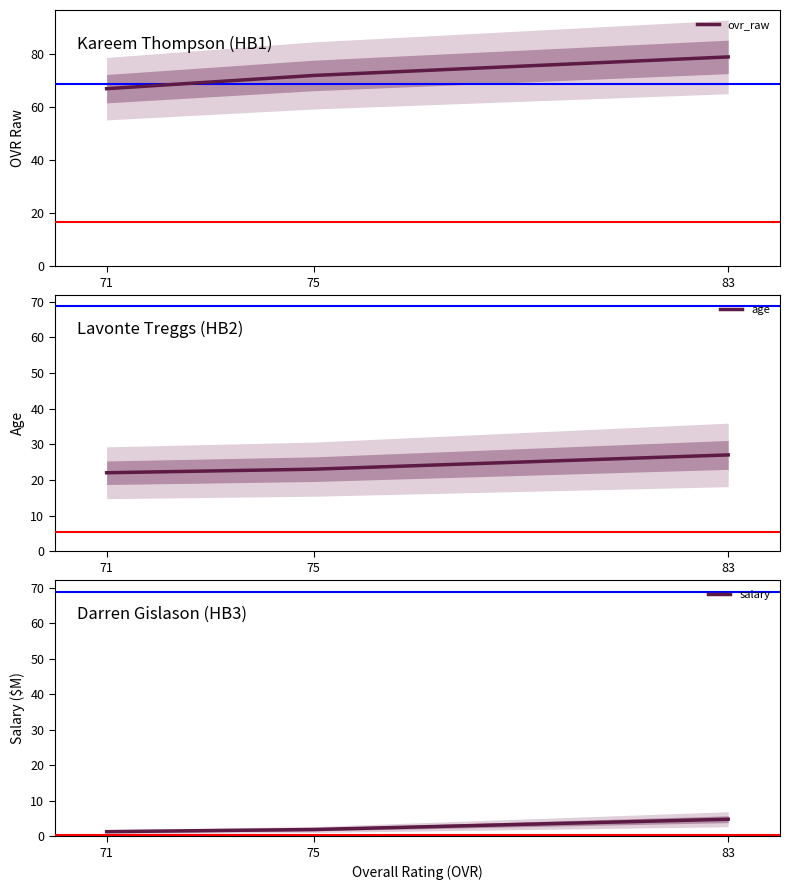

Reading left to right, what are all the values shown in this chart?

ovr_raw: 67.0	72.0	79.0
age: 22.0	23.0	27.0
salary: 1.3	1.9	4.8